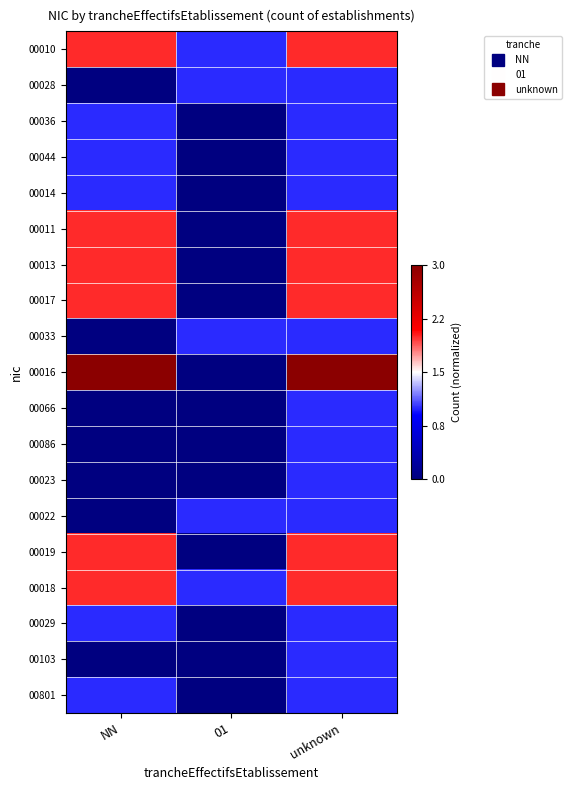

What is the greatest value displayed?

1.0